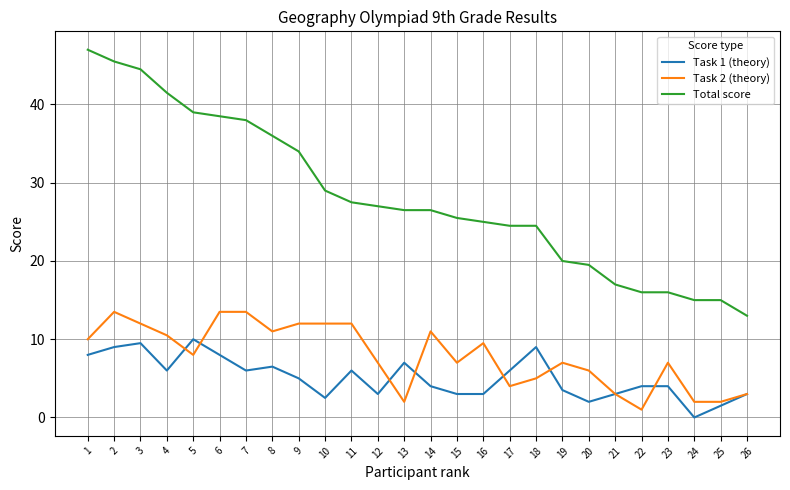

True or false: Total score and Task 1 (theory) cross at least once.

False